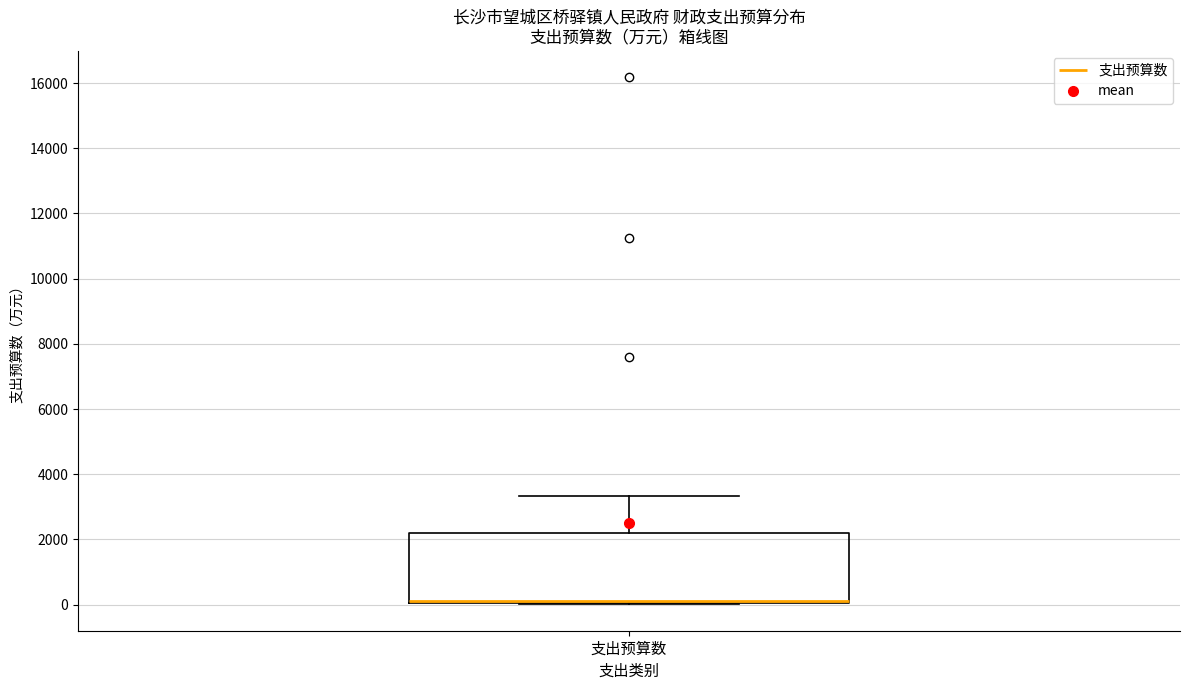

Read this box plot against the y-axis: the position of the median line, the range covered by the box, and the ends of both whiskers. The values are not printed on the chart, so give them approximately, as read against the axis.

median 200, box 0 to 2200, whiskers 0 to 3400